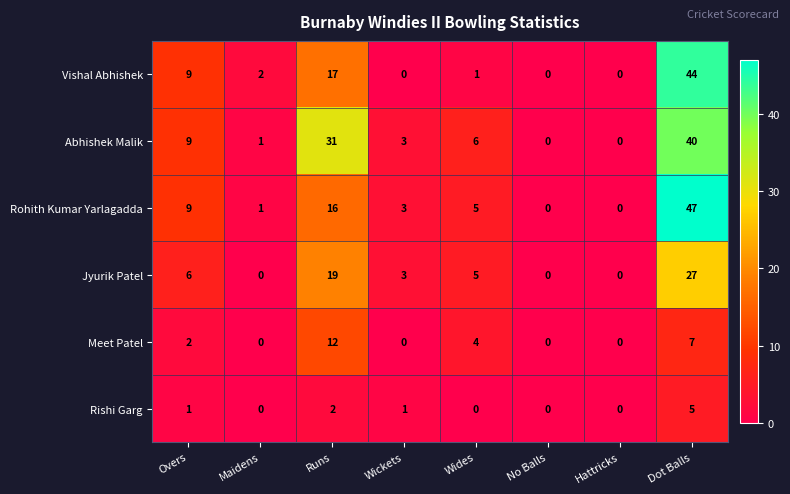

Where is Rishi Garg nearest to the value 2?

Runs